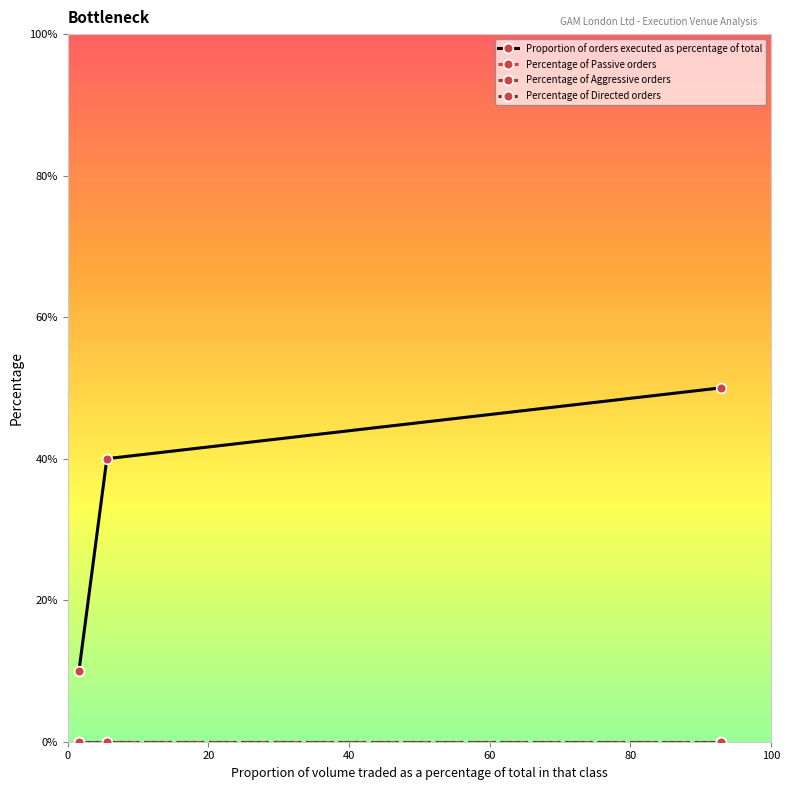

Is this an area chart (filled region under the line)?

No